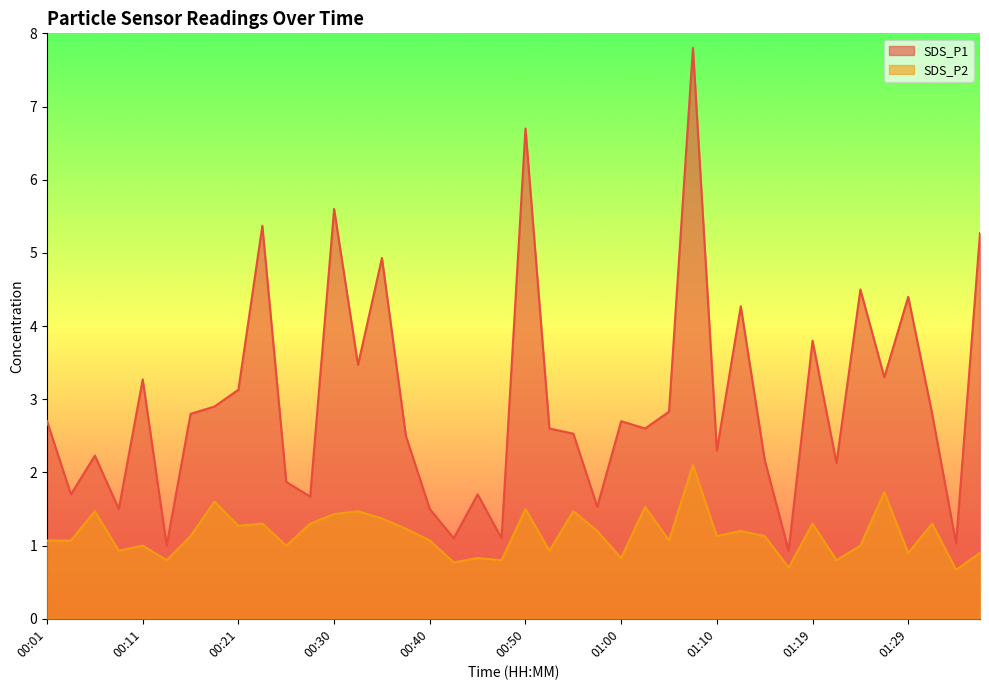

At 01:22, list the series in order from largest to smallest.

SDS_P1, SDS_P2